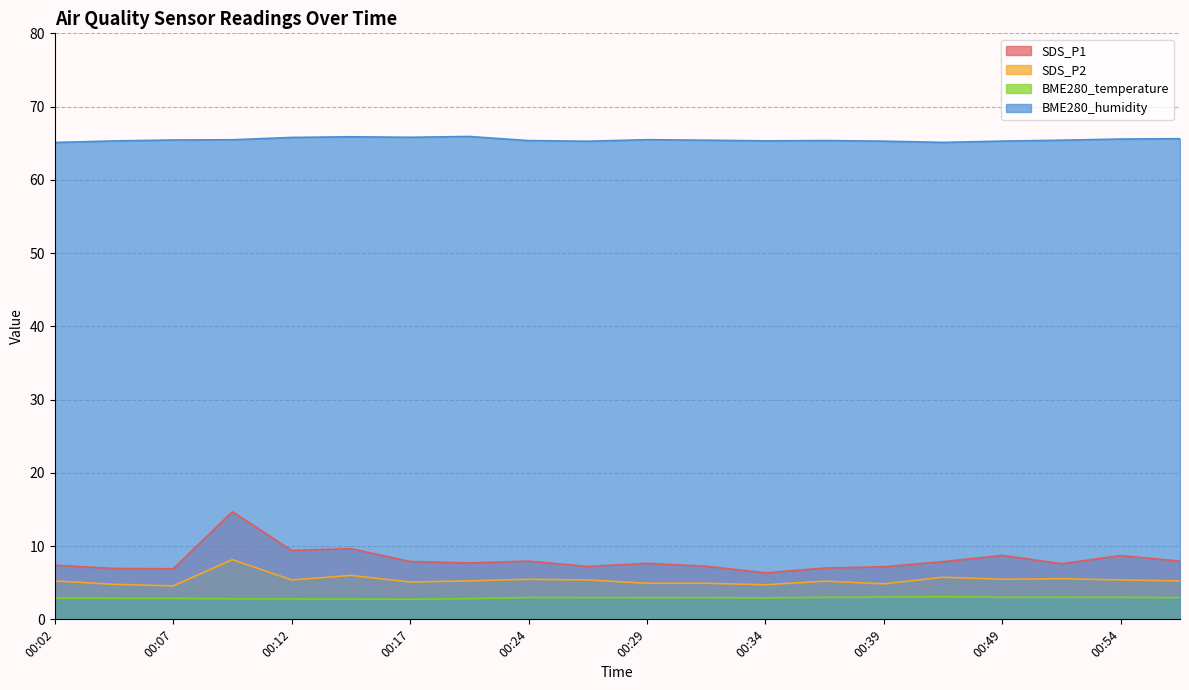

Where is the first local minimum for BME280_temperature?

00:17